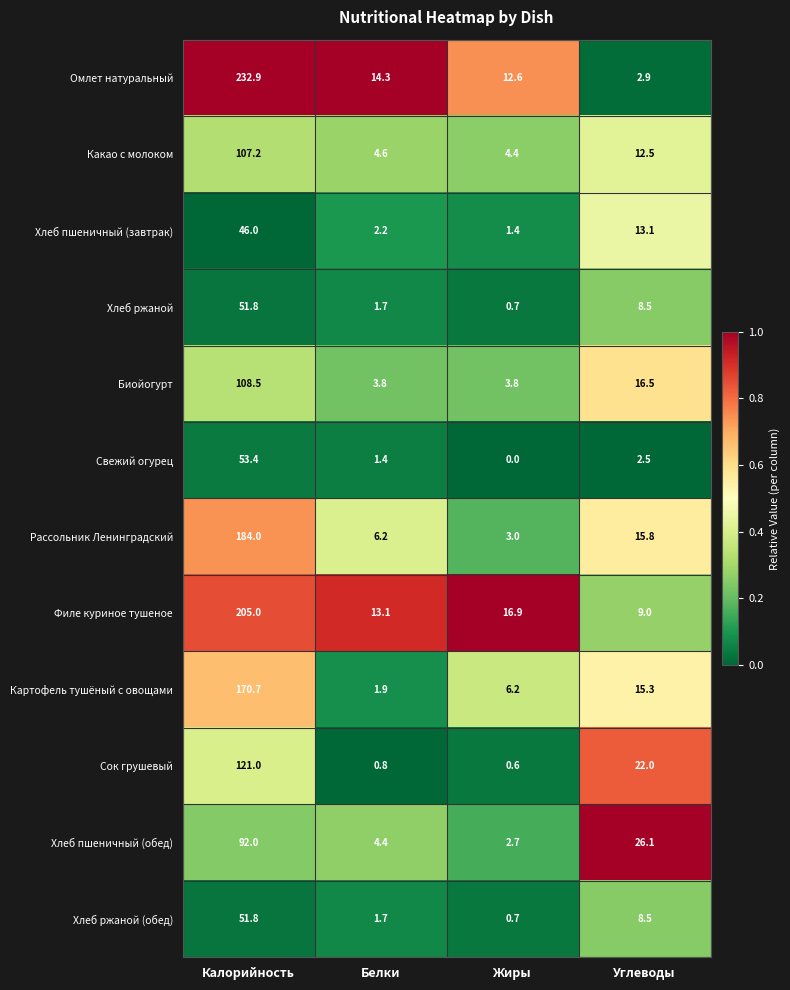

True or false: Сок грушевый has a value of 121.0 at Калорийность.

True